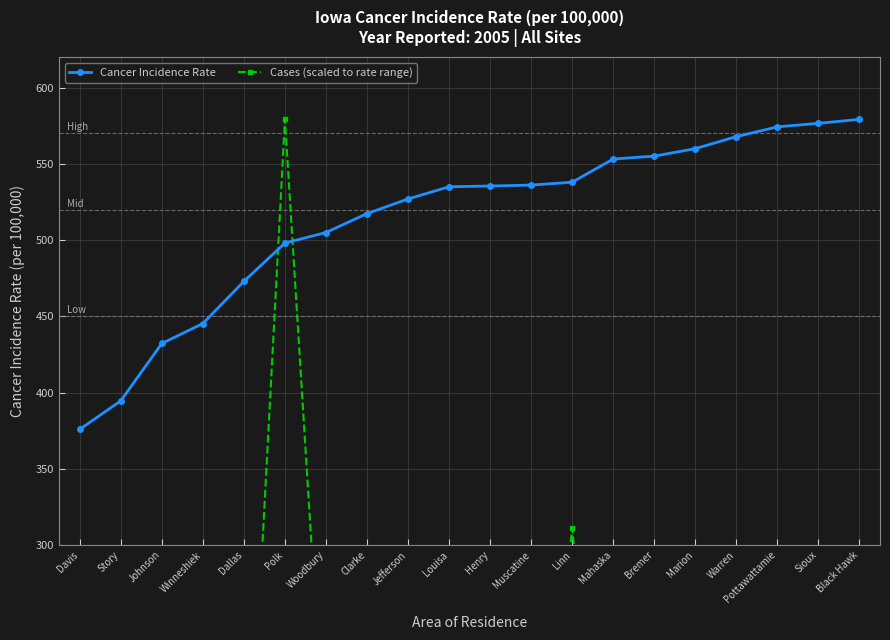

What is the value of the Cancer Incidence Rate point at the 14th from the left?

553.2